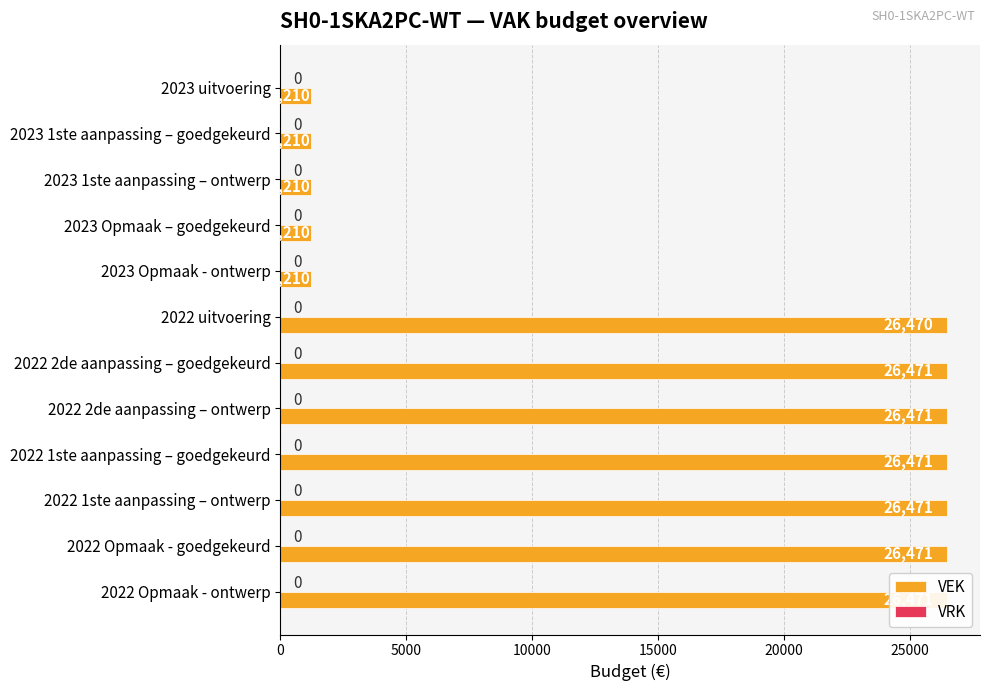

The value of VEK at 2022 1ste aanpassing – ontwerp is 26471.0. True or false?

True